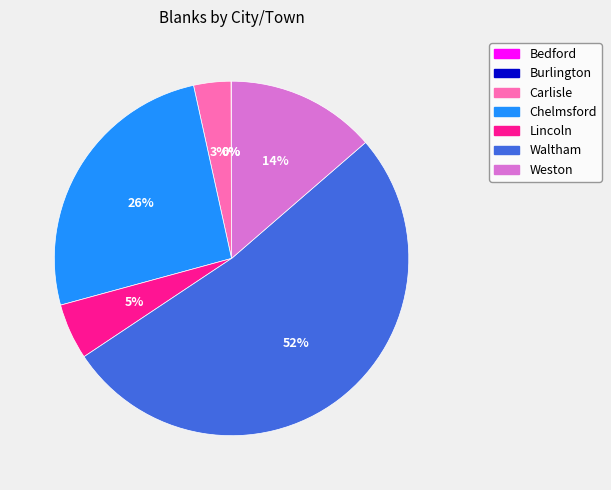

Is there a majority slice in this chart?

Yes